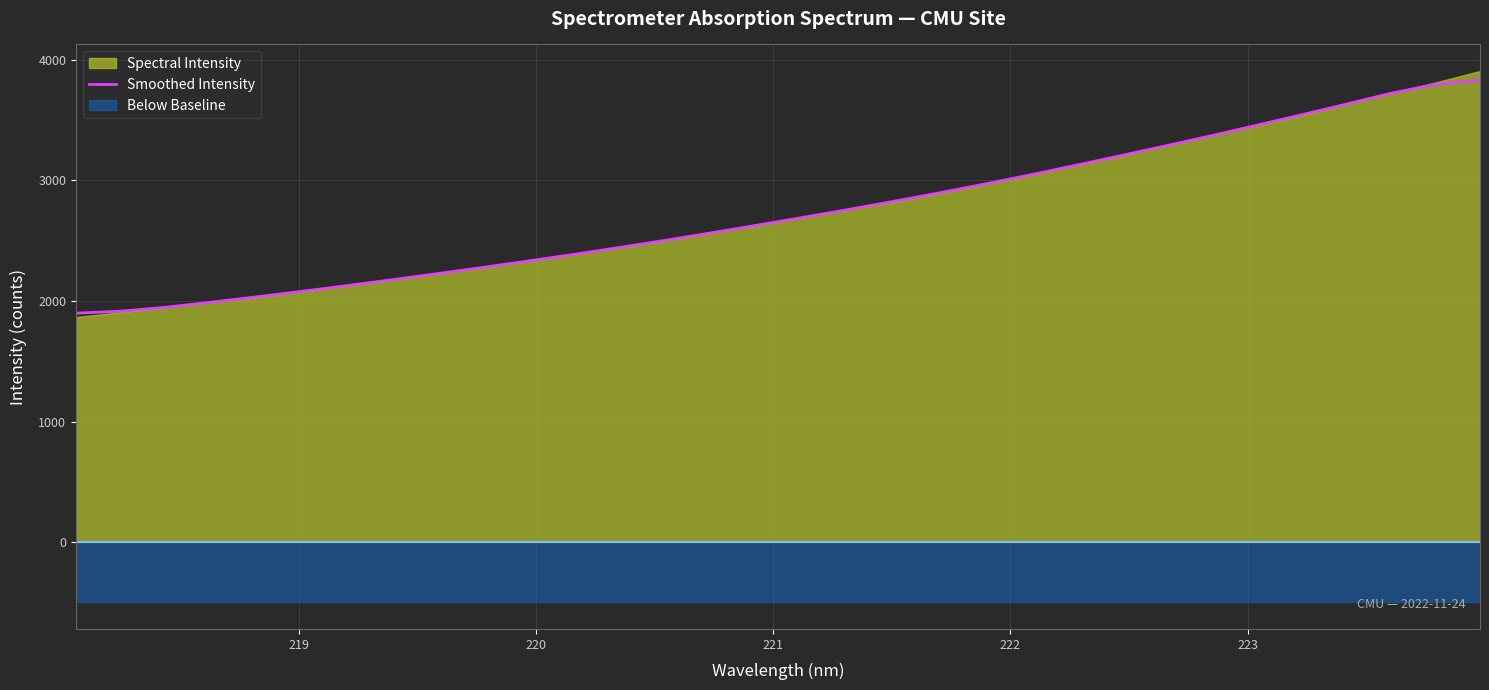

What is the lowest value of the Smoothed Intensity series?

1898.7